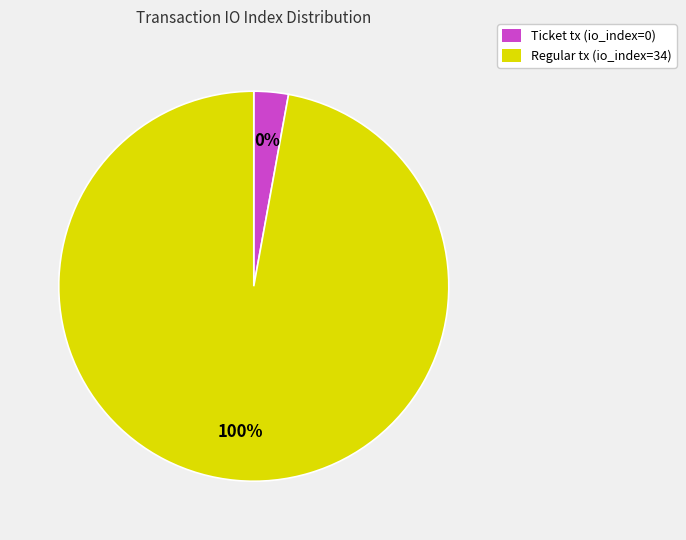

Combined, do Regular (io_index=34) and Ticket (io_index=0) account for over 50%?

Yes